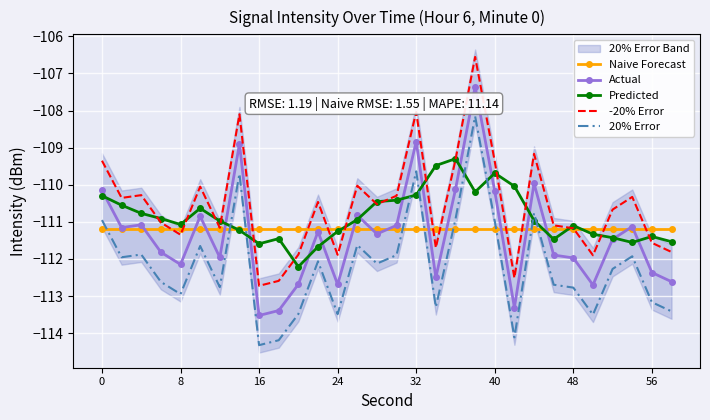

Which series ends up on top after the final intersection of Predicted and Naive Forecast?

Naive Forecast